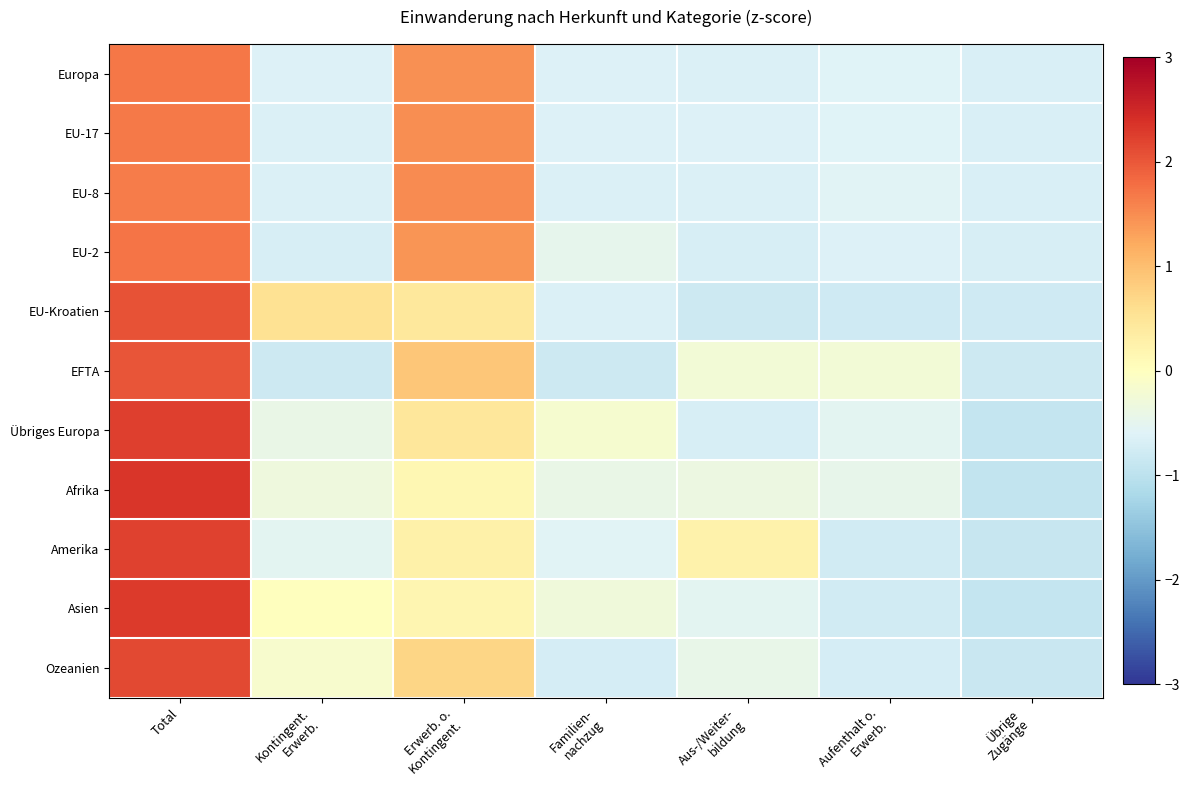

Between Total and Übrige Zugänge, which series saw the biggest shift?

Afrika